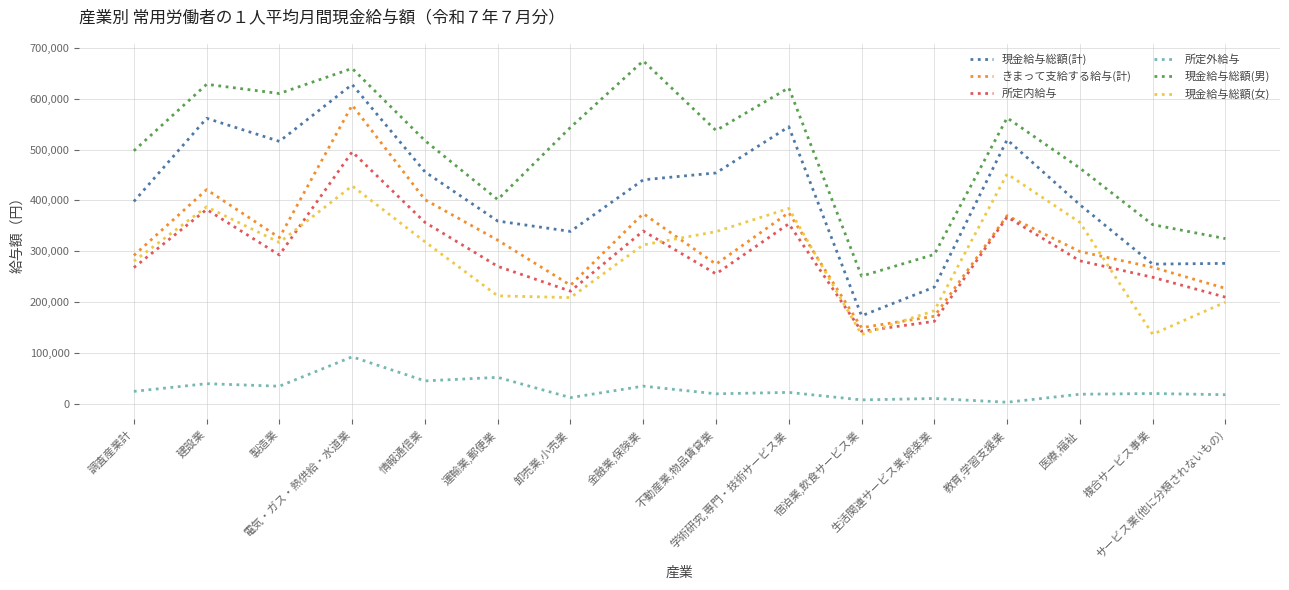

Rank the series by their maximum value, from highest to lowest.

現金給与総額(男), 現金給与総額(計), きまって支給する給与(計), 所定内給与, 現金給与総額(女), 所定外給与